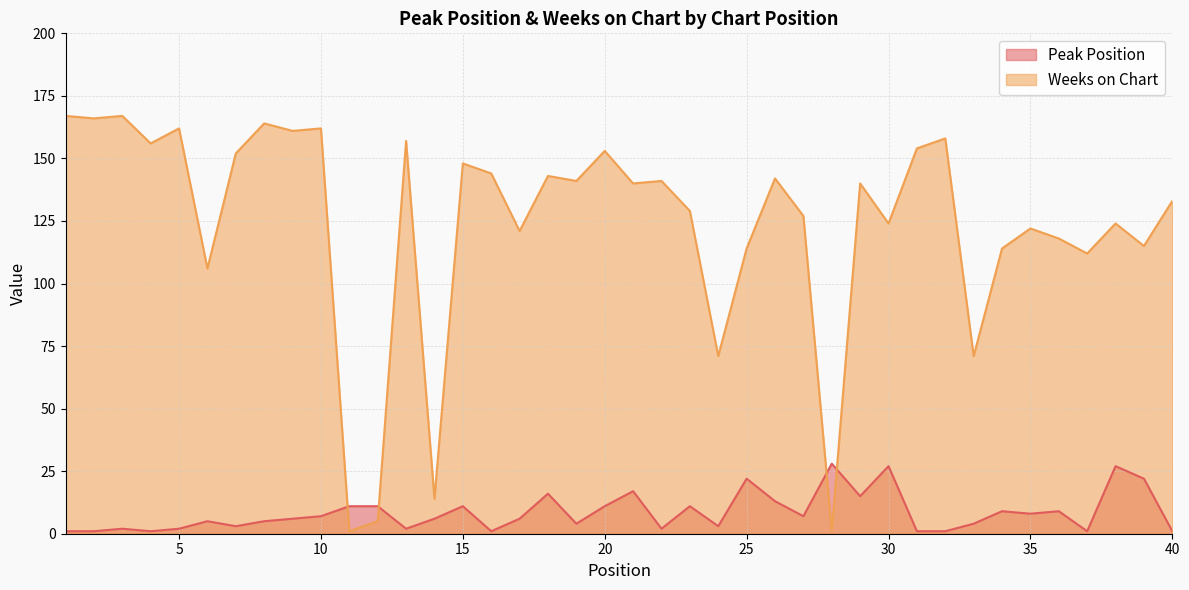

Reading right to left, list all the values displayed in this chart.

Peak Position: 1	22	27	1	9	8	9	4	1	1	27	15	28	7	13	22	3	11	2	17	11	4	16	6	1	11	6	2	11	11	7	6	5	3	5	2	1	2	1	1
Weeks on Chart: 133	115	124	112	118	122	114	71	158	154	124	140	1	127	142	114	71	129	141	140	153	141	143	121	144	148	14	157	5	1	162	161	164	152	106	162	156	167	166	167